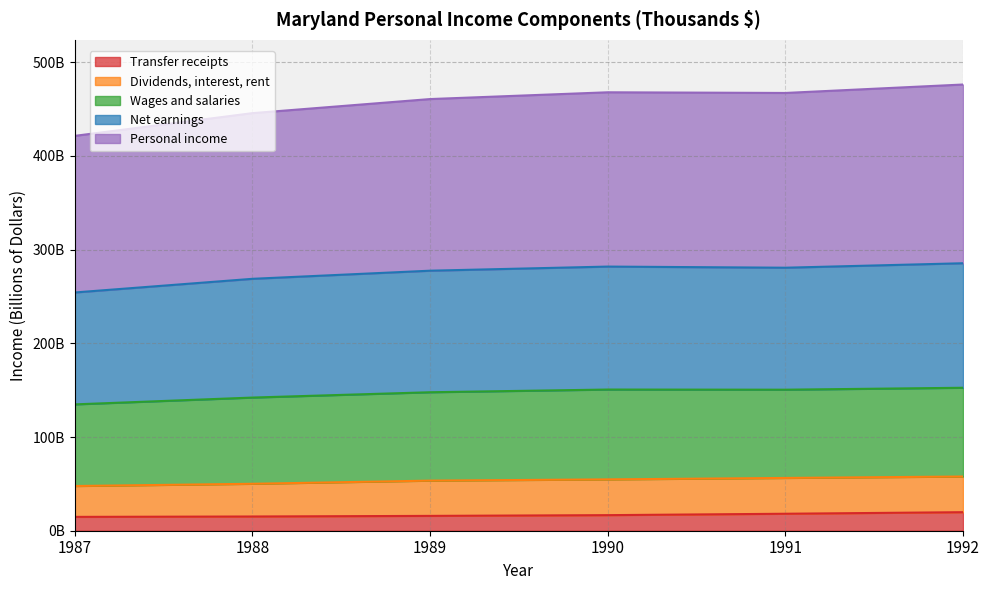

What is the difference between the Personal income values at 1992 and 1989?

15.5